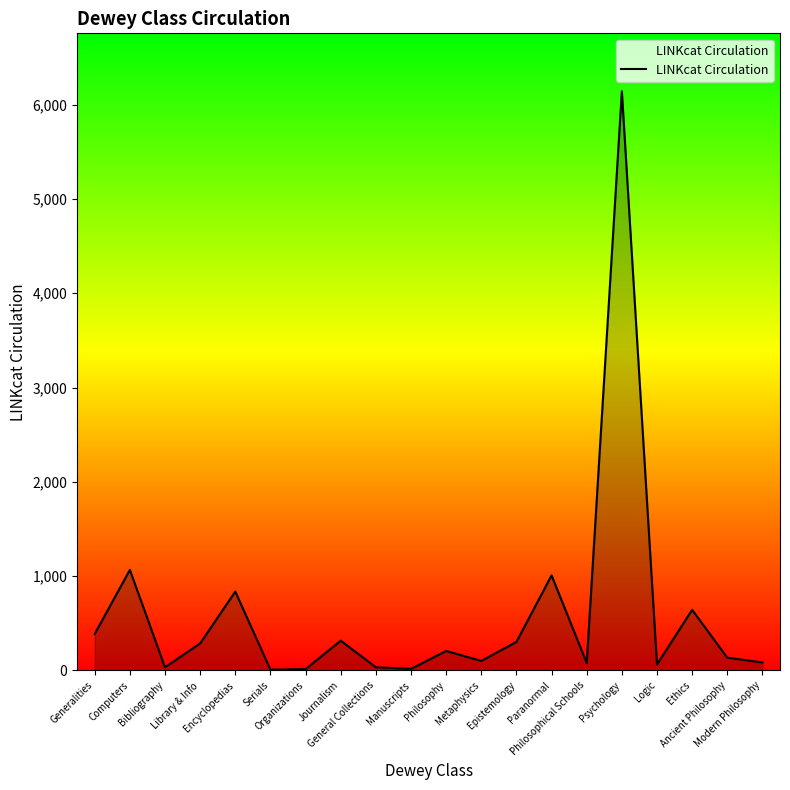

What is the difference between the maximum and minimum values?

6134